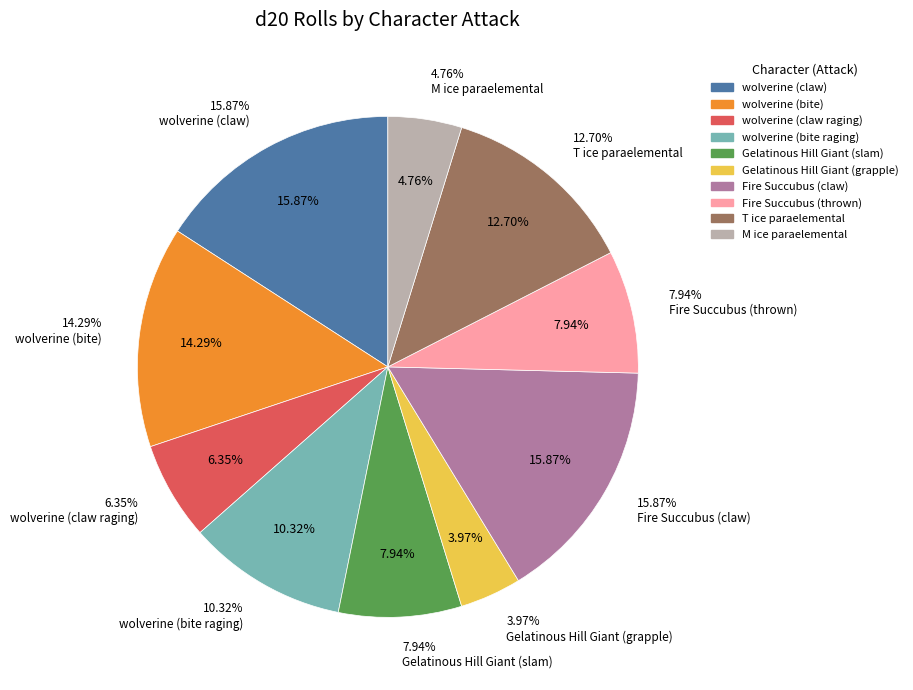

What percentage do wolverine (bite) and M ice paraelemental together represent?

19.0%